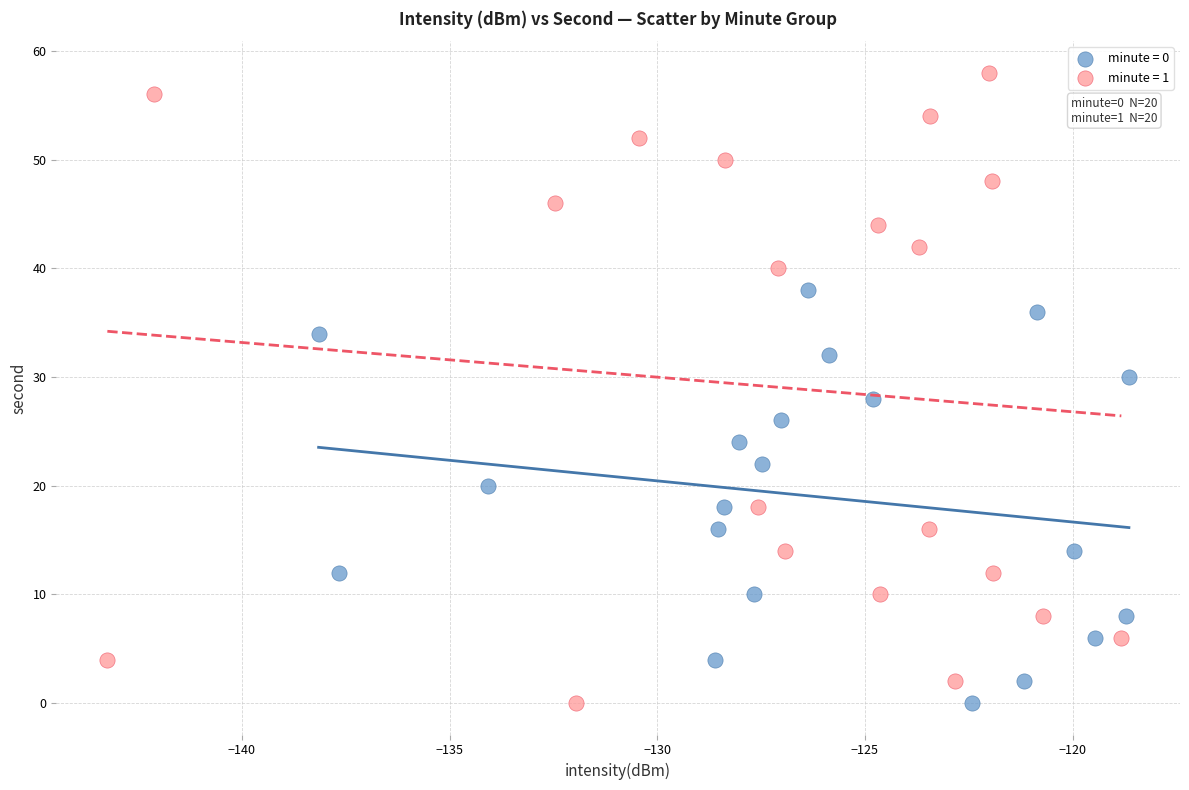

Which series contains the highest Y value?

minute = 1